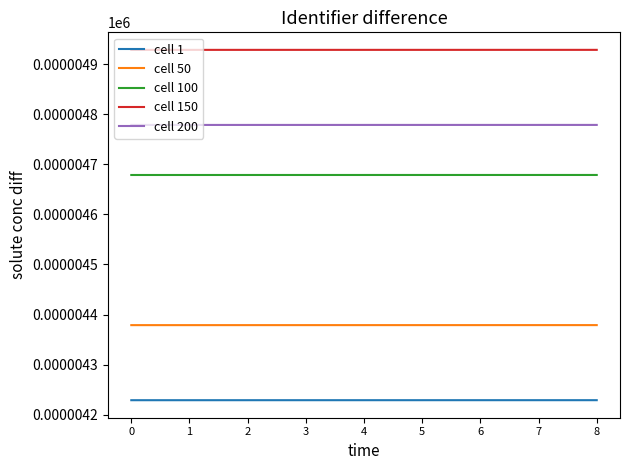

The value of cell 1 at 2 is 7.0. True or false?

False